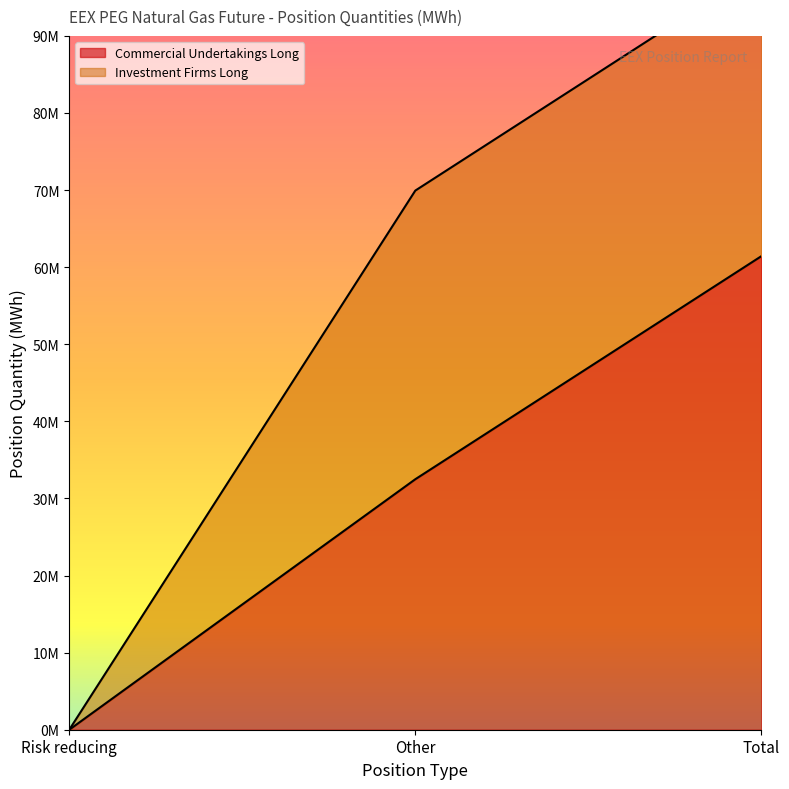

Does the chart have visible grid lines?

No